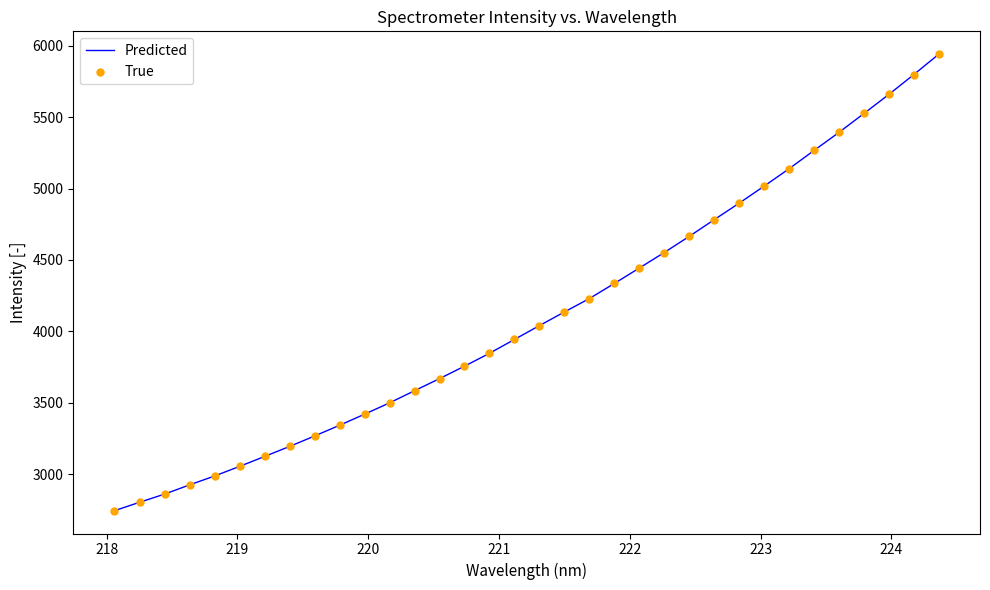

What is the smallest value displayed?

2743.4